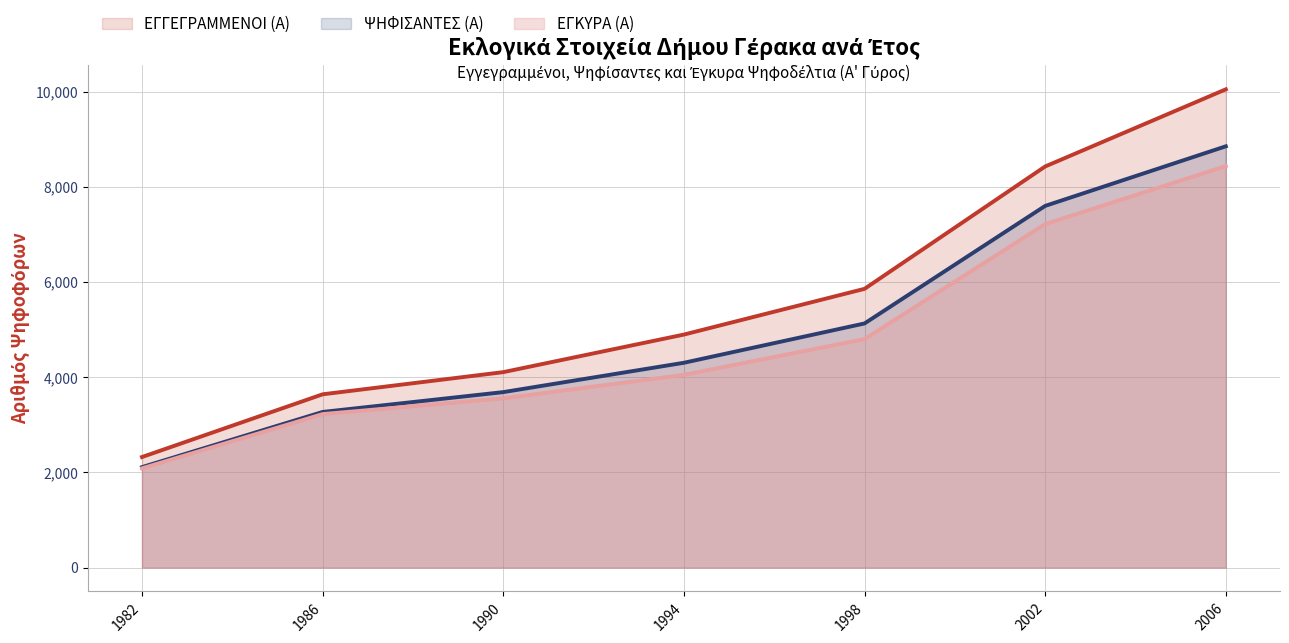

The ΨΗΦΙΣΑΝΤΕΣ (Α) series shows 4024 at 2002. True or false?

False